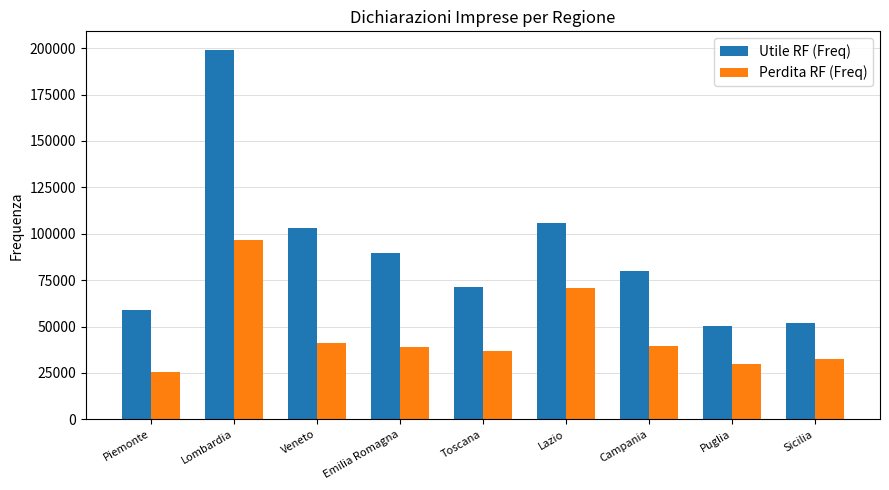

Rank the series at Toscana from lowest to highest value.

Perdita RF (Freq), Utile RF (Freq)